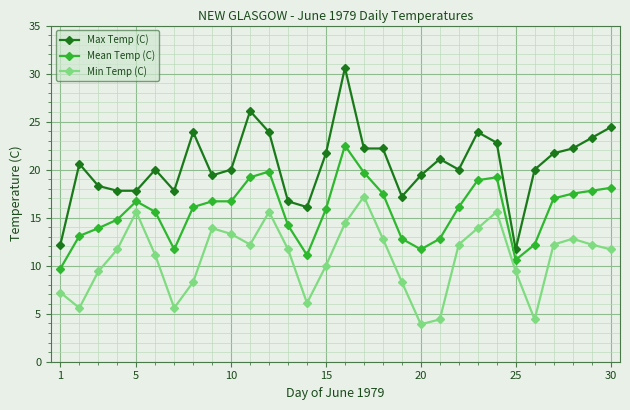

True or false: Max Temp (C) has more than 0 interior local peaks.

True